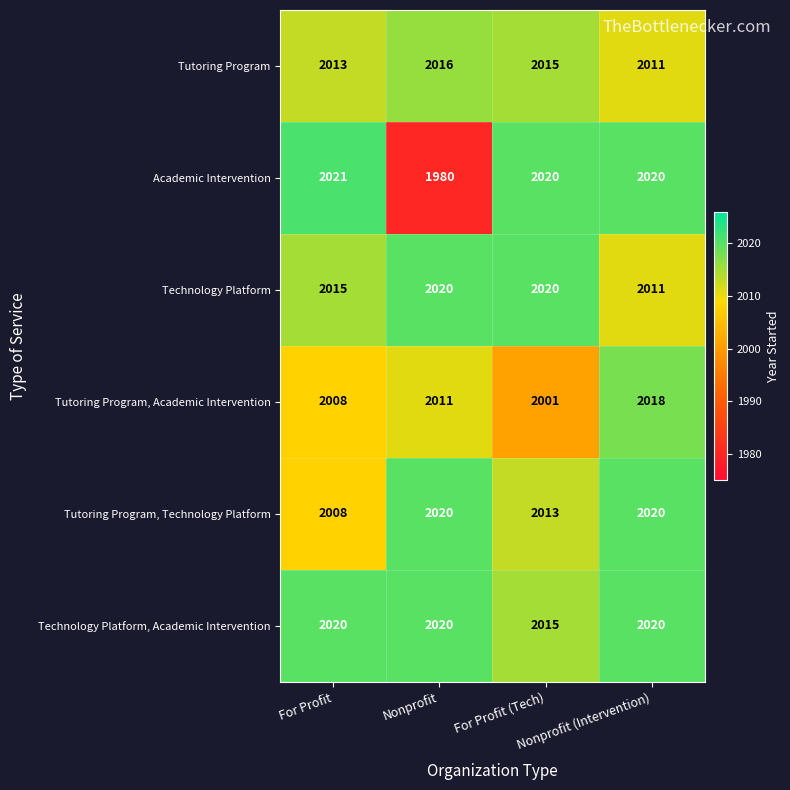

Which series has the widest spread of values?

Academic Intervention